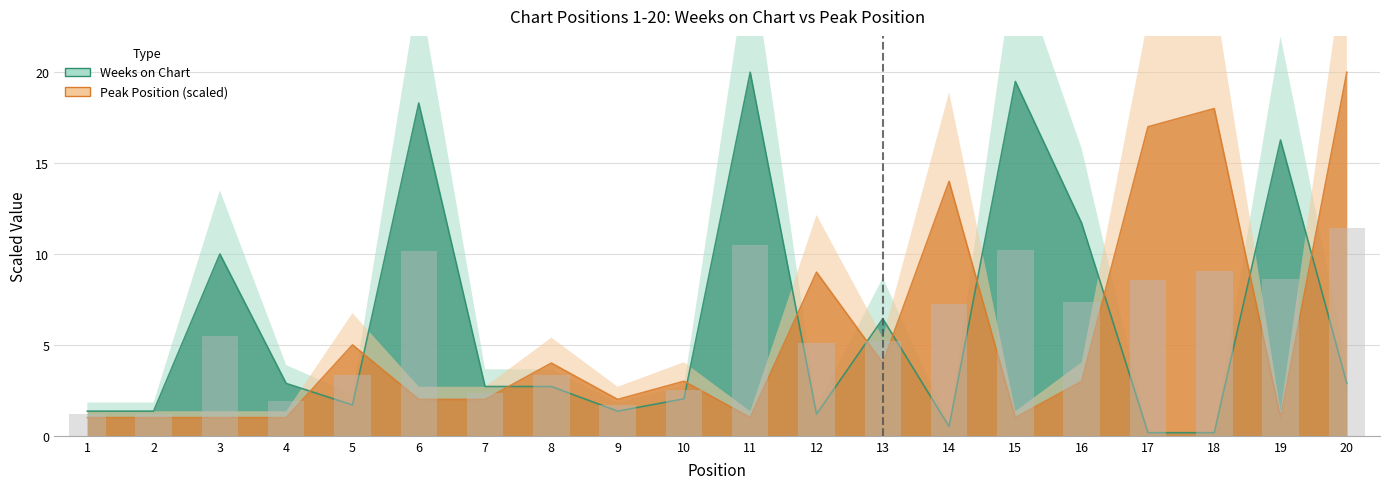

At which category is the sum across all series the highest?

20